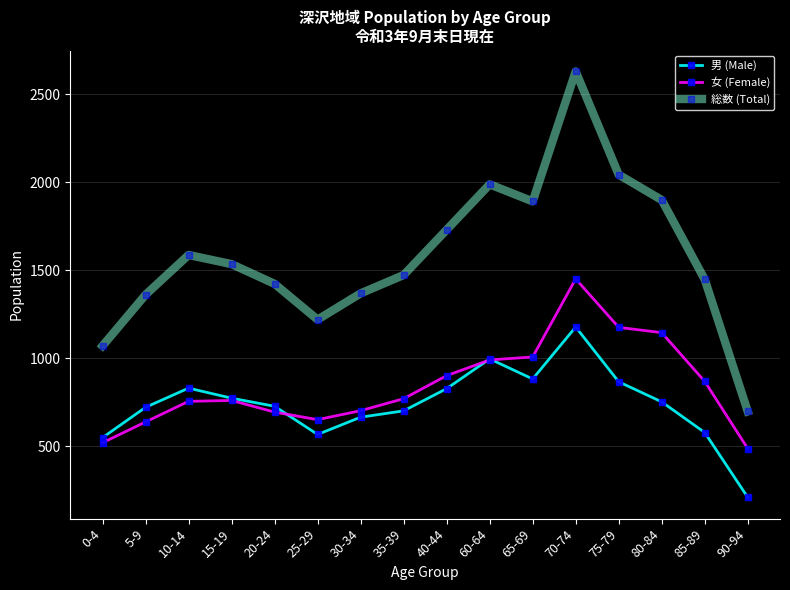

Which series has the largest total across all categories?

総数 (Total)